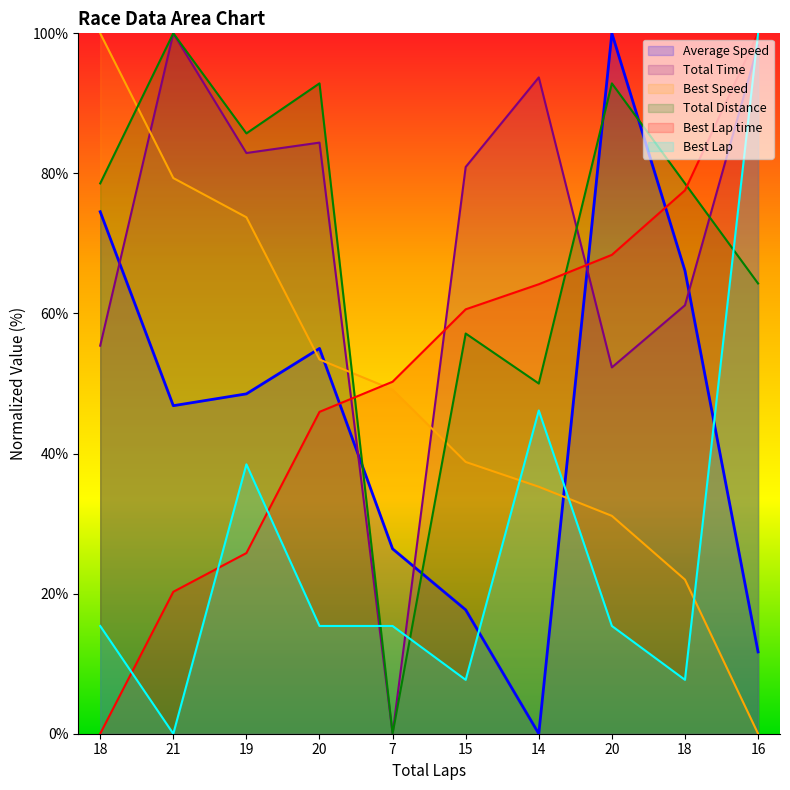

Rank the series by their maximum value, from lowest to highest.

Best Lap time, Best Speed, Best Lap, Total Distance, Average Speed, Total Time